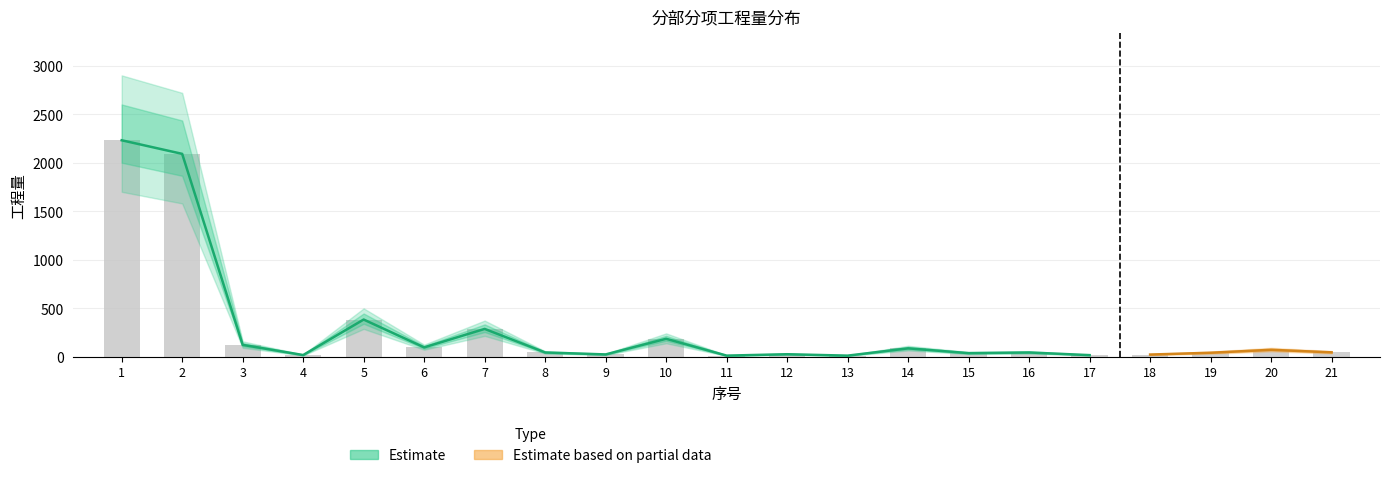

What is the value of the 工程量 bar at the 15th from the left?

37.3